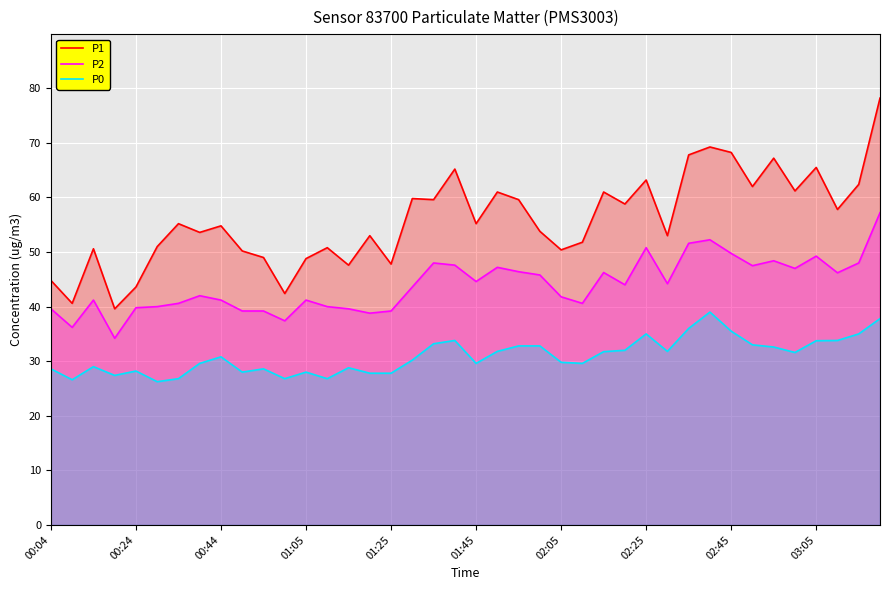

True or false: P2 has a value of 44.2 at 29.

True